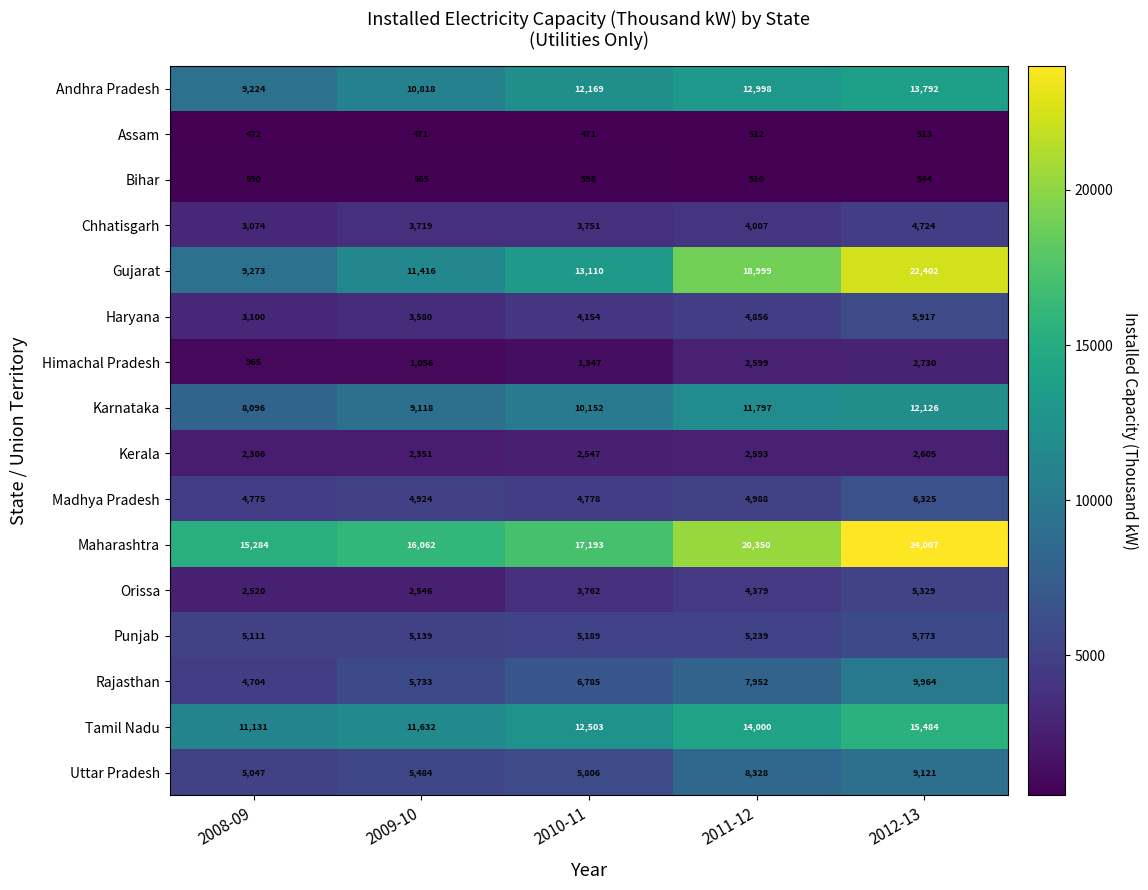

What is the difference between the Madhya Pradesh values at 2010-11 and 2008-09?

3